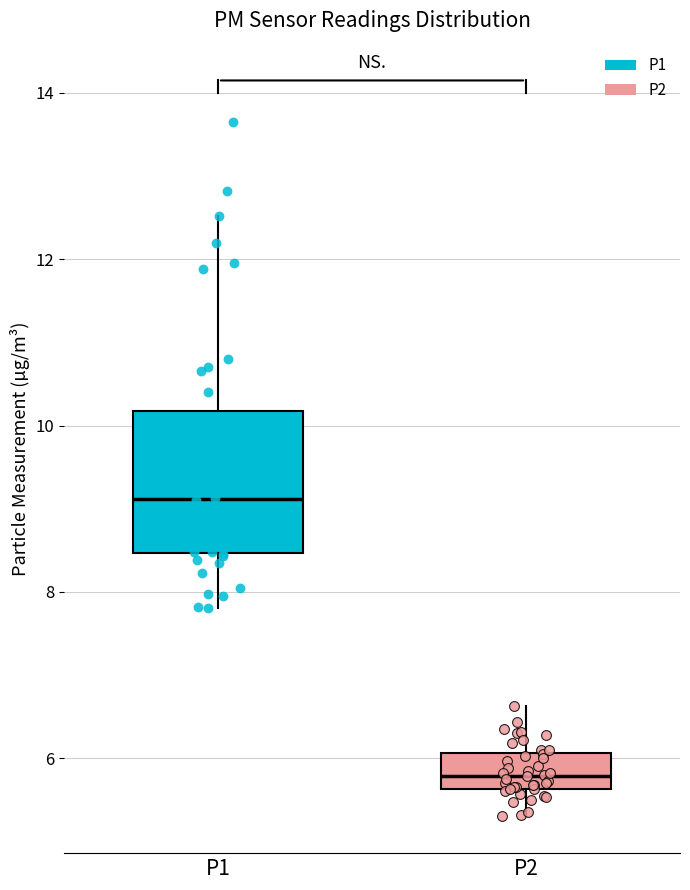

Which box has the highest median line?

P1